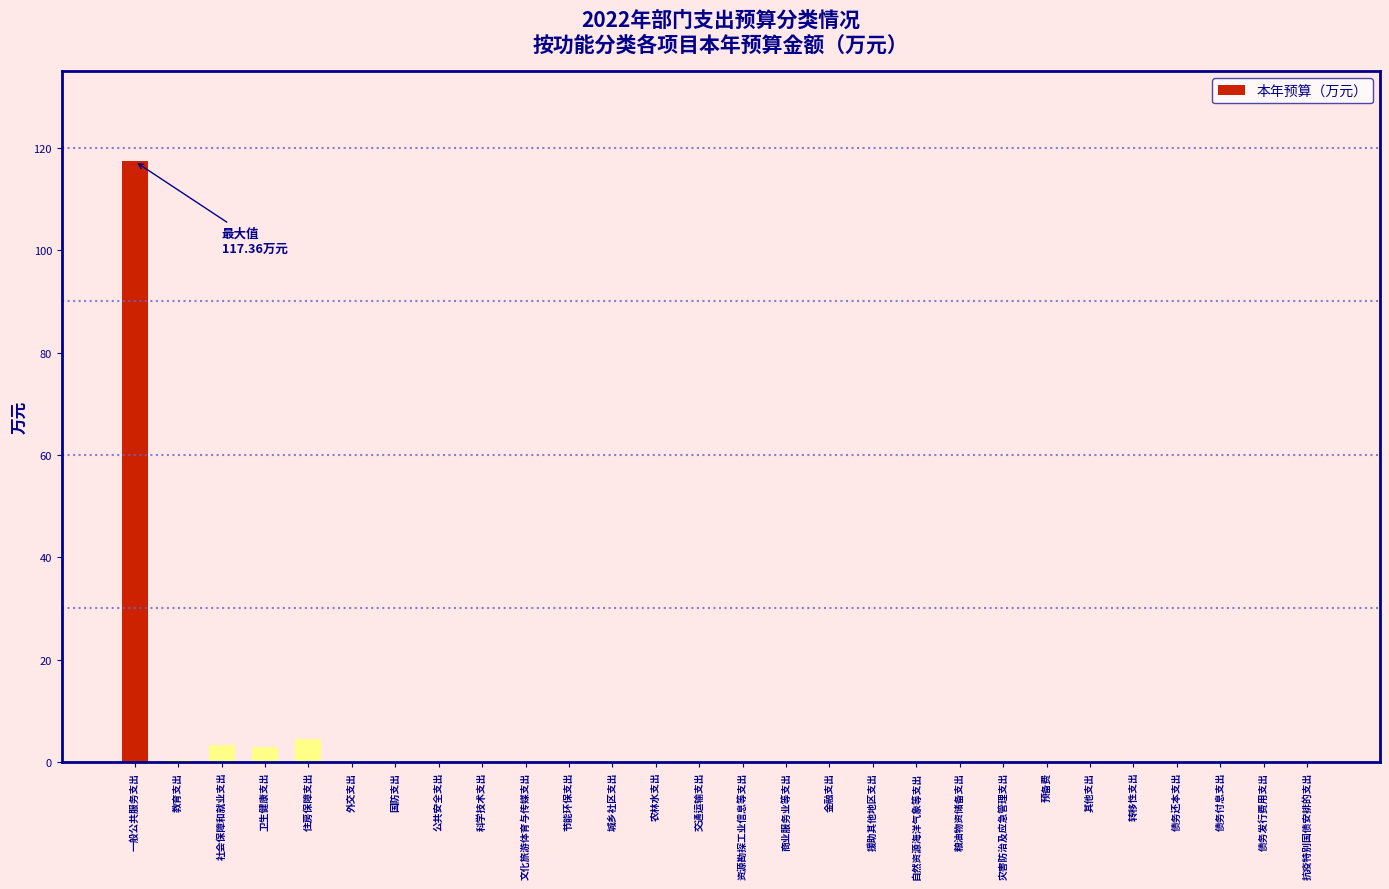

Which has a higher value, 住房保障支出 or 自然资源海洋气象等支出?

住房保障支出